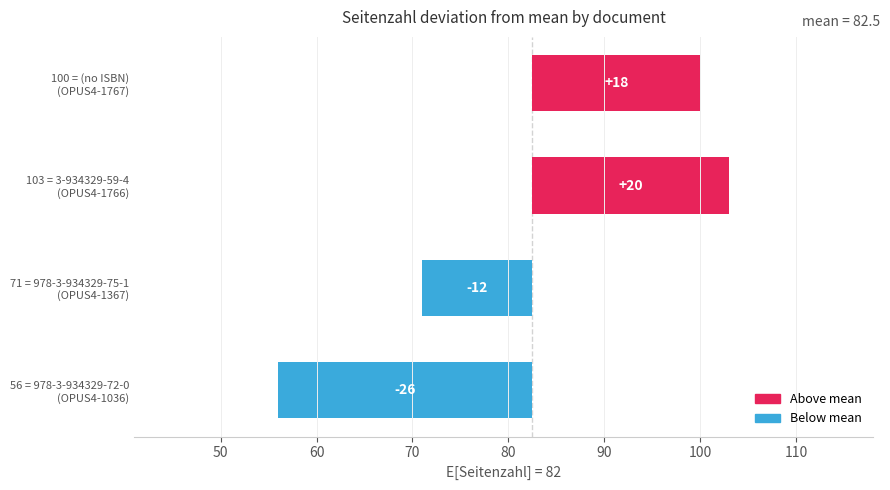

The value at 56 = 978-3-934329-72-0 (OPUS4-1036) is -26.5. True or false?

True